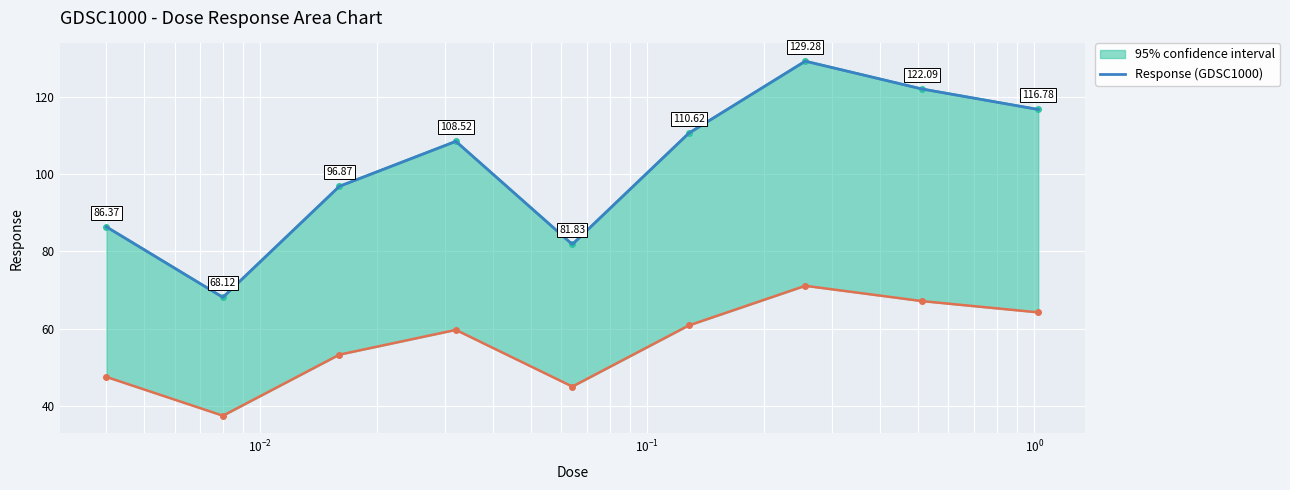

True or false: the data shows 59.4 at 7.

False